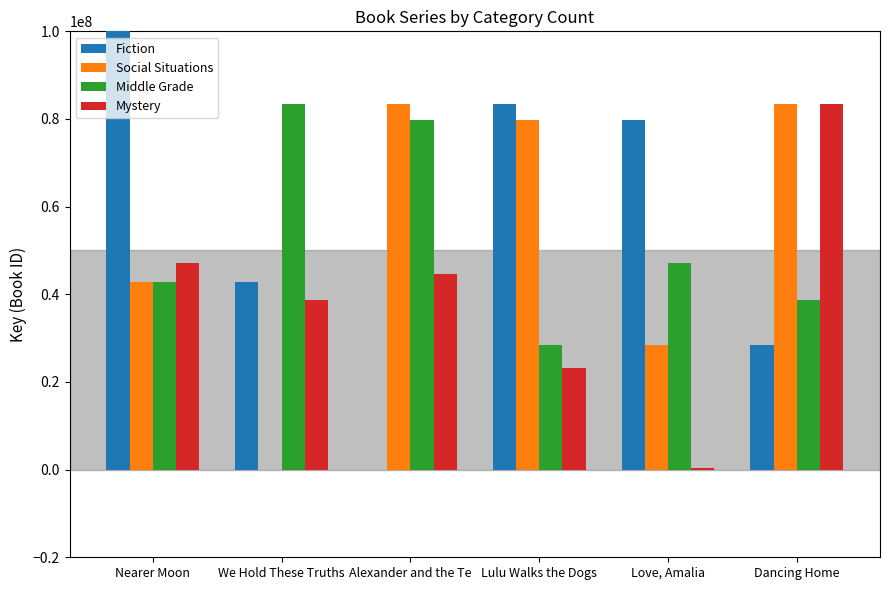

Which series changed the most between Love, Amalia and Dancing Home?

Mystery